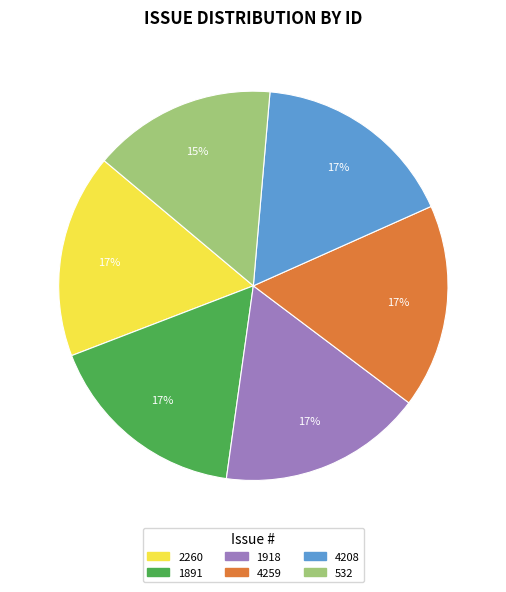

Does any single category account for the majority?

No